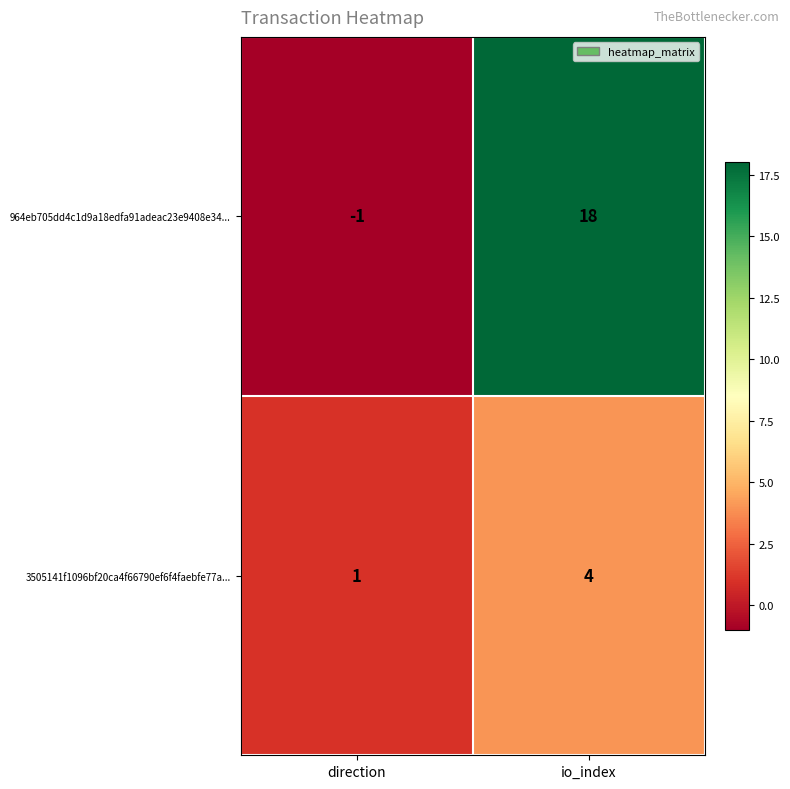

What is the difference between the 964eb705dd4c1d9a18edfa91adeac23e9408e34... values at io_index and direction?

19